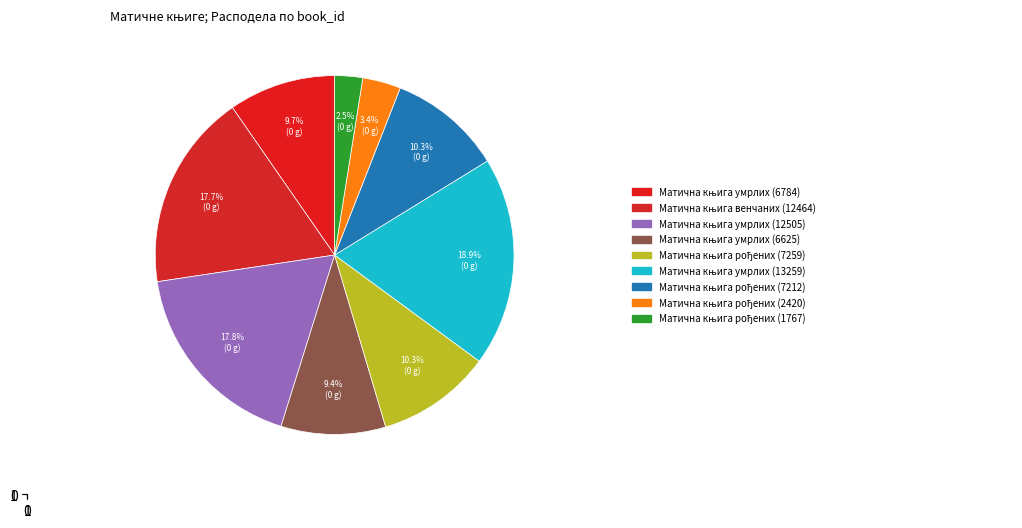

Which category has the biggest portion of the pie?

Матична књига умрлих (13259)